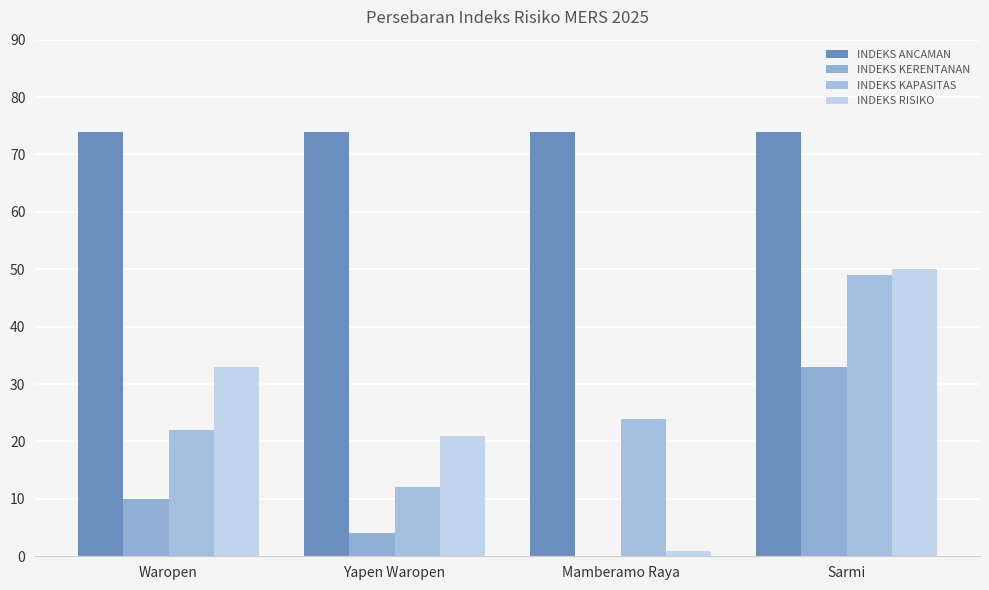

Read the INDEKS KERENTANAN value at Sarmi.

33